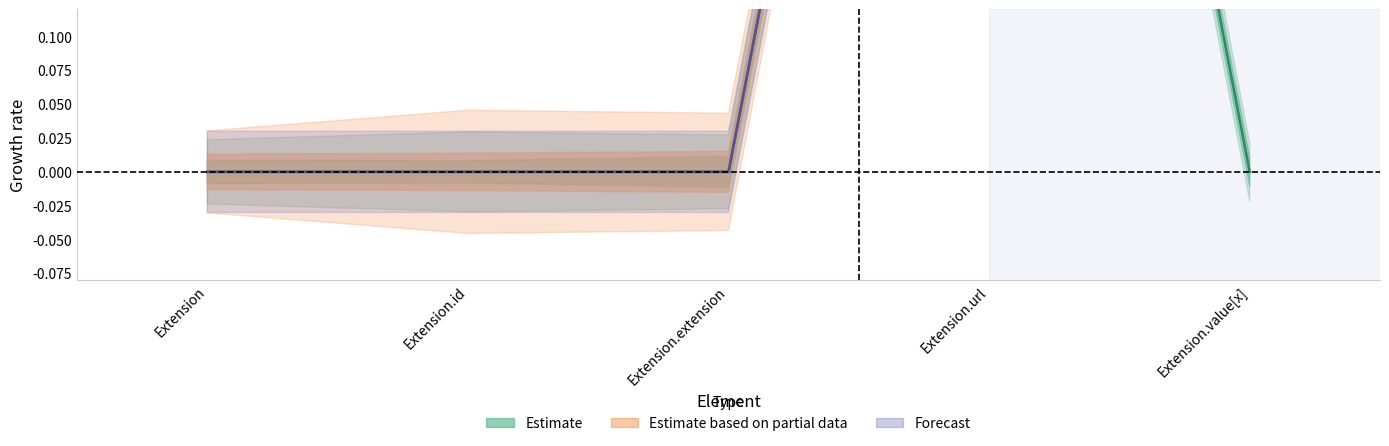

Which category has the highest value across all series?

Extension.url